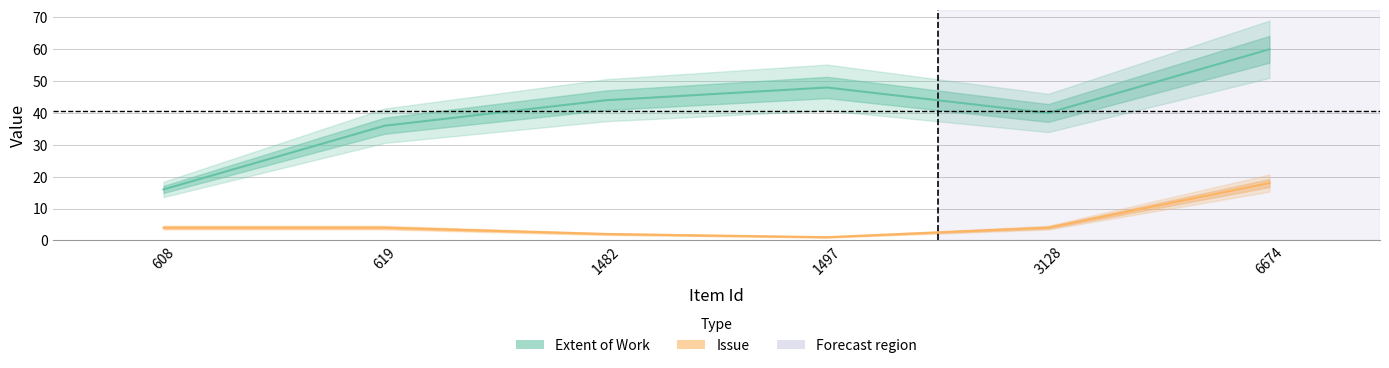

How many categories are shown in the chart?

6